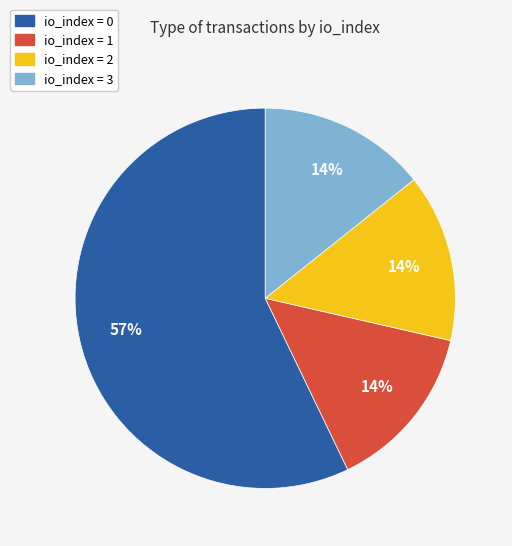

Is there any slice that represents more than half of the pie?

Yes